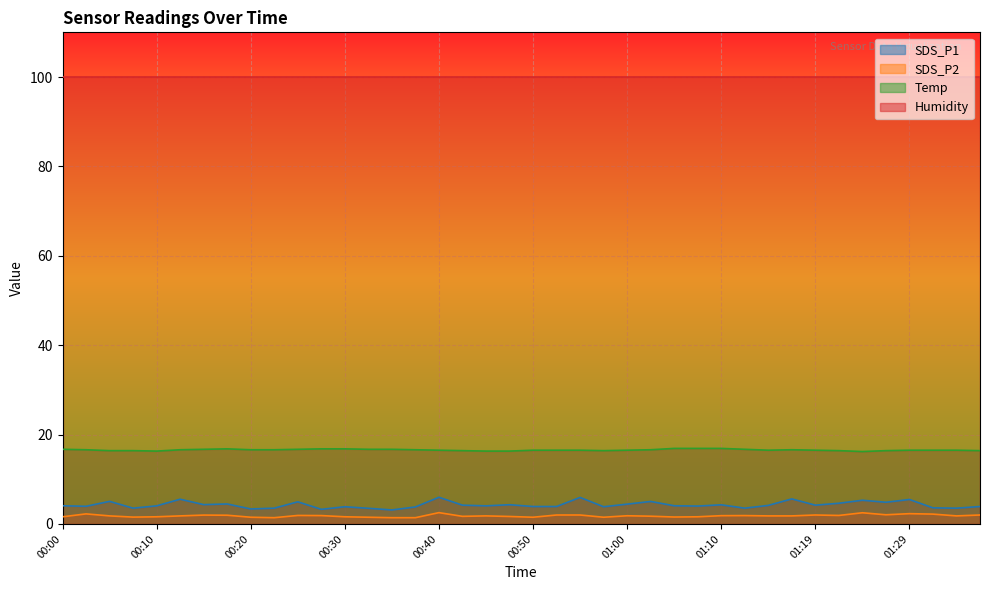

How many values in the SDS_P1 series are below 4?

16